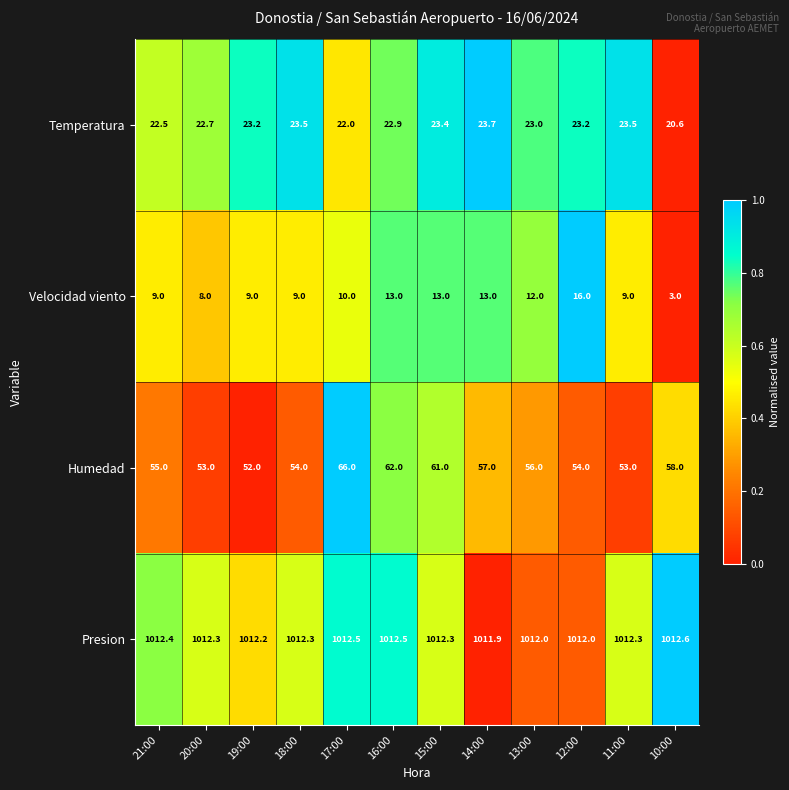

The value of Humedad at 20:00 is 75.9. True or false?

False